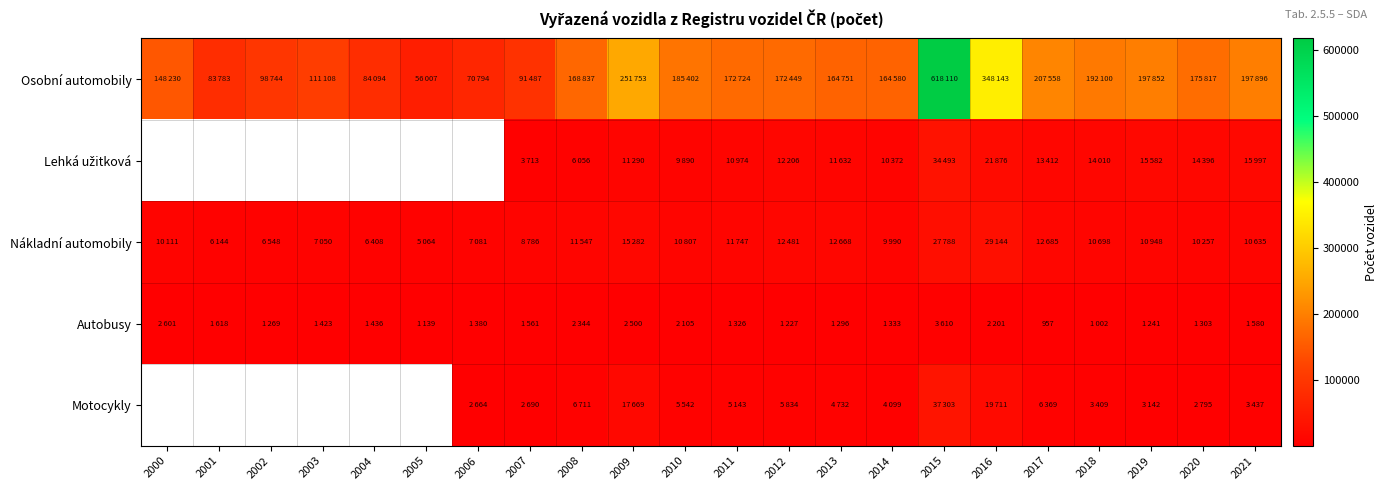

At which category is the sum across all series the highest?

2015